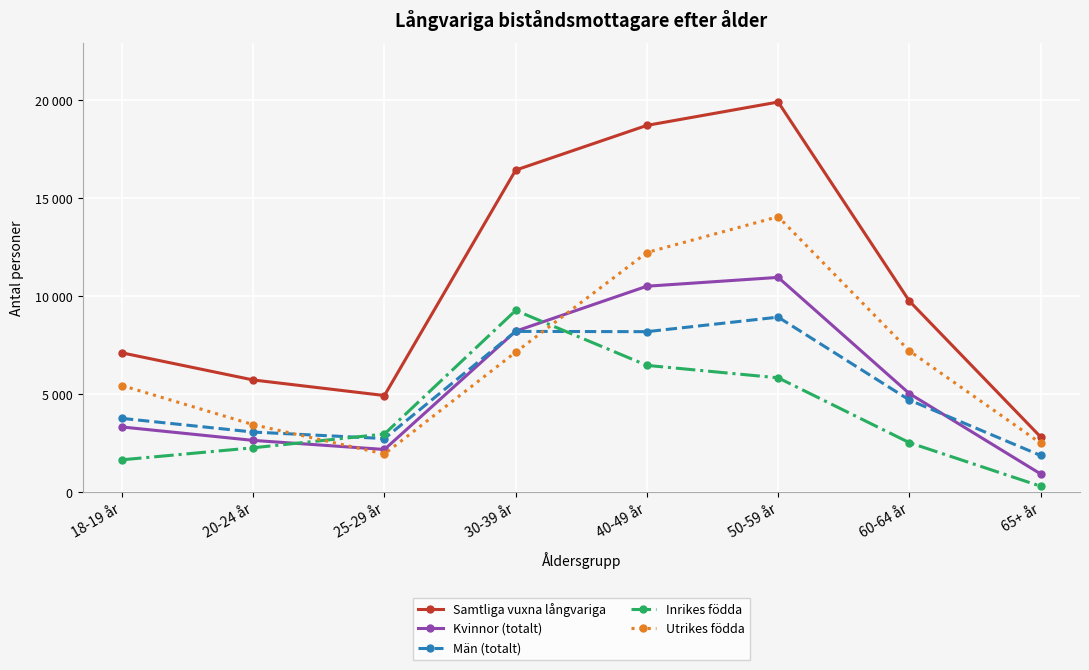

What is the sum of the Kvinnor (totalt) values at 20-24 år and 65+ år?

3604